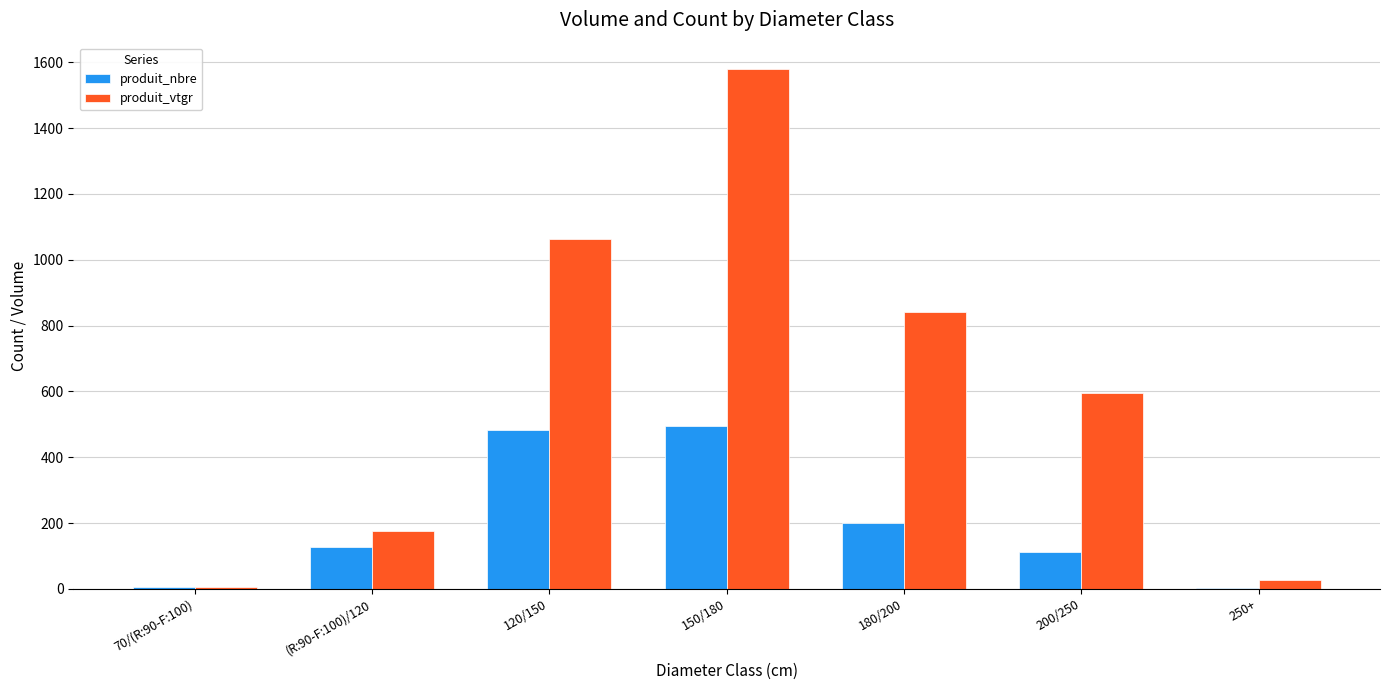

The produit_vtgr series shows 1062.7 at 200/250. True or false?

False